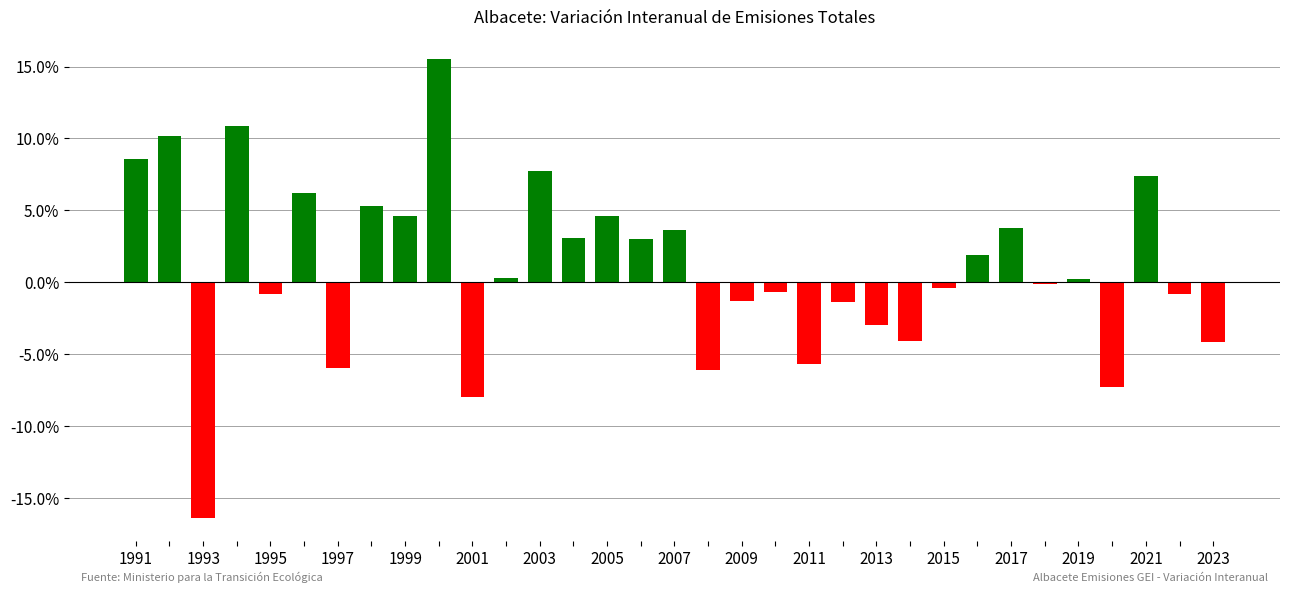

Are the bars grouped side by side (vs. stacked)?

No